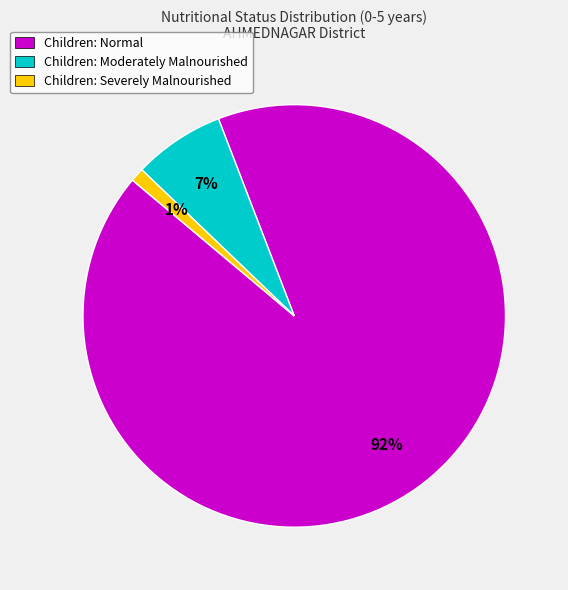

Do Children: Severely Malnourished and Children: Normal together represent more than half of the pie?

Yes